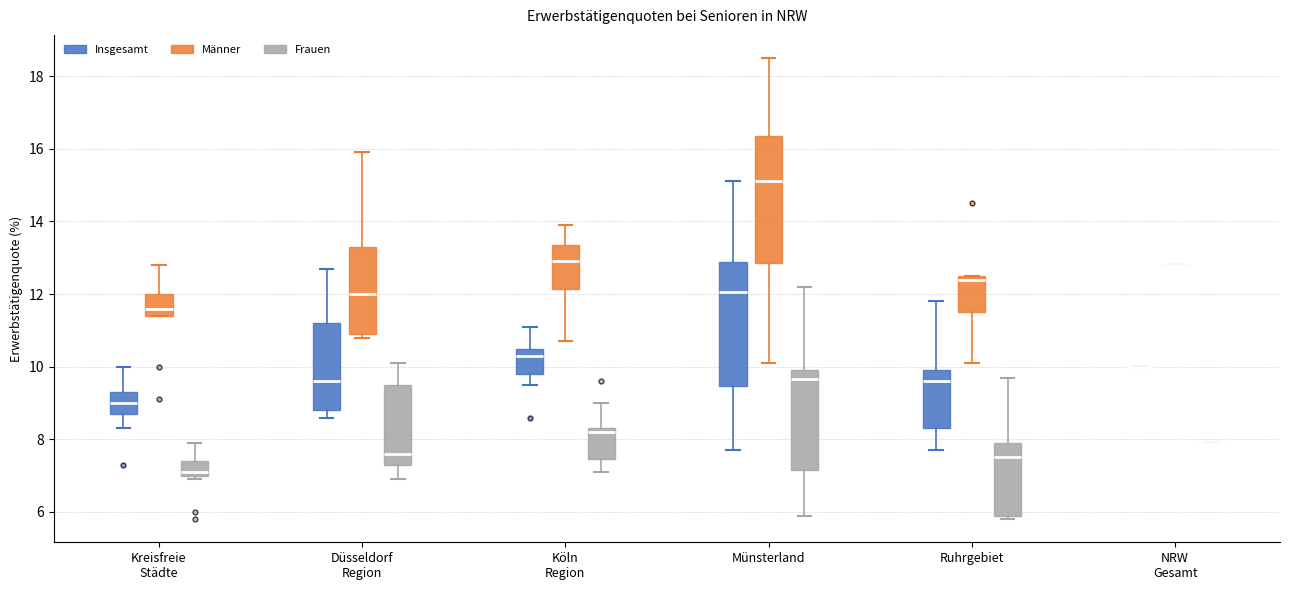

Reading left to right, read every box against the y-axis: the position of its median line, the range the box covers, and the ends of its whiskers. The values are not printed on the chart, so give them approximately, as read against the axis.

Kreisfreie Städte (Insgesamt): median 9.0, box 8.8 to 9.4, whiskers 8.4 to 10.0
Kreisfreie Städte (Männer): median 11.6, box 11.4 to 12.0, whiskers 11.4 to 12.8
Kreisfreie Städte (Frauen): median 7.2, box 7.0 to 7.4, whiskers 7.0 (just below the box's lower edge) to 8.0
Düsseldorf Region (Insgesamt): median 9.6, box 8.8 to 11.2, whiskers 8.6 to 12.8
Düsseldorf Region (Männer): median 12.0, box 11.0 to 13.4, whiskers 10.8 to 16.0
Düsseldorf Region (Frauen): median 7.6, box 7.4 to 9.6, whiskers 7.0 to 10.2
Köln Region (Insgesamt): median 10.4, box 9.8 to 10.6, whiskers 9.6 to 11.2
Köln Region (Männer): median 13.0, box 12.2 to 13.4, whiskers 10.8 to 14.0
Köln Region (Frauen): median 8.2, box 7.4 to 8.4, whiskers 7.2 to 9.0
Münsterland (Insgesamt): median 12.0, box 9.4 to 12.8, whiskers 7.8 to 15.2
Münsterland (Männer): median 15.2, box 12.8 to 16.4, whiskers 10.2 to 18.6
Münsterland (Frauen): median 9.6, box 7.2 to 10.0, whiskers 6.0 to 12.2
Ruhrgebiet (Insgesamt): median 9.6, box 8.4 to 10.0, whiskers 7.8 to 11.8
Ruhrgebiet (Männer): median 12.4, box 11.6 to 12.6, whiskers 10.2 to 12.6
Ruhrgebiet (Frauen): median 7.6, box 6.0 to 8.0, whiskers 5.8 to 9.8
NRW Gesamt (Insgesamt): box collapsed to a line at 10.0, whiskers 10.0 to 10.0
NRW Gesamt (Männer): box collapsed to a line at 12.8, whiskers 12.8 to 12.8
NRW Gesamt (Frauen): box collapsed to a line at 8.0, whiskers 8.0 to 8.0